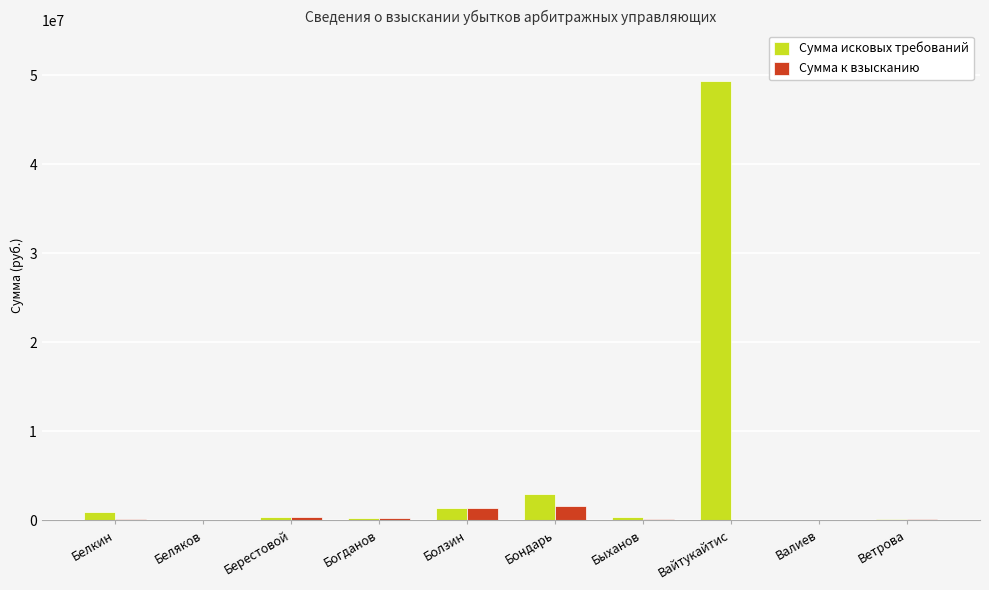

What is the sum of all Сумма к взысканию values?

4299700.7